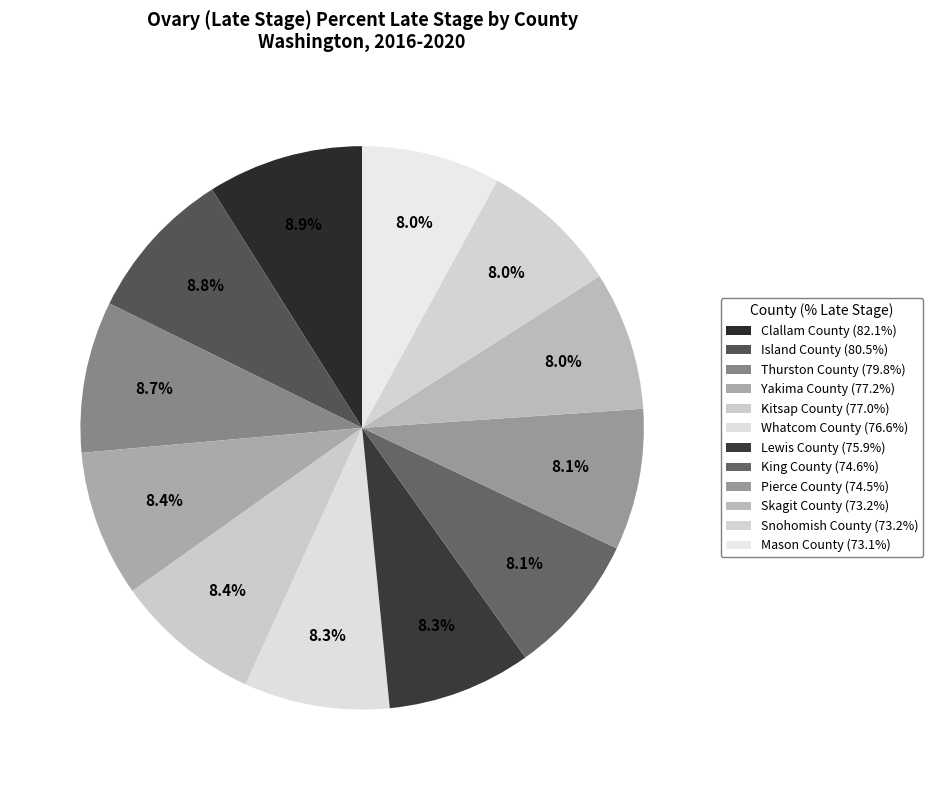

How many segments does this pie chart have?

12